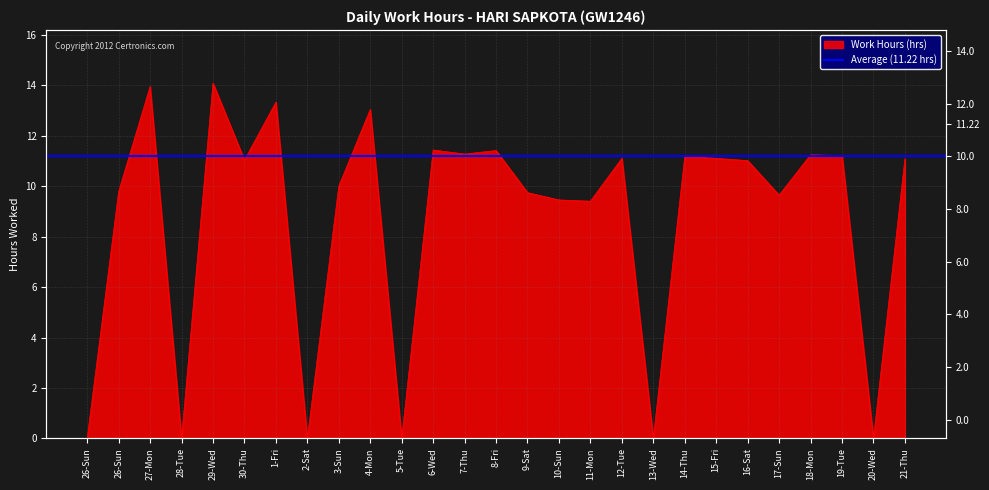

What is the change in value from 30-Thu to 11-Mon?

-1.6